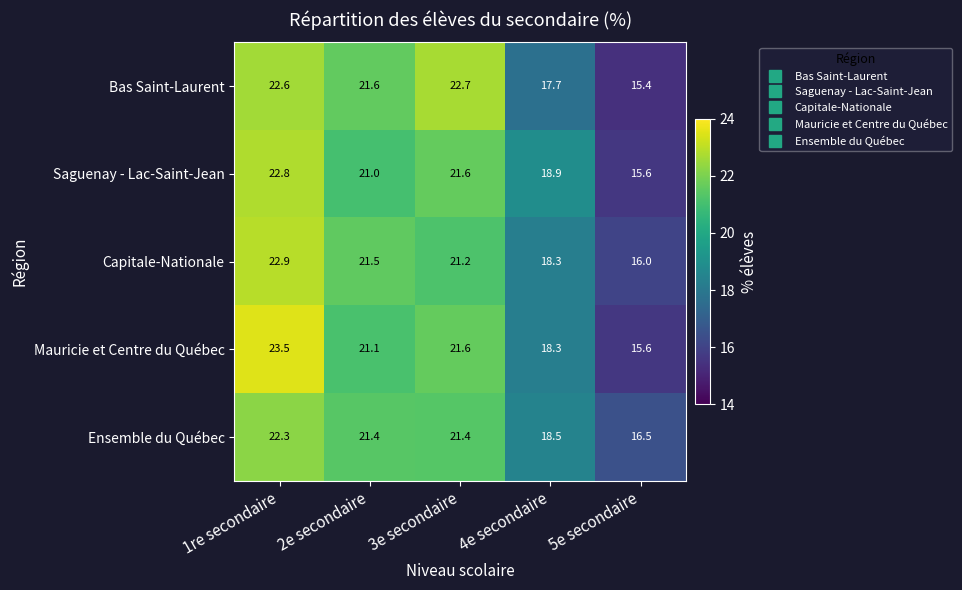

How many values in the Capitale-Nationale series are below 21?

2